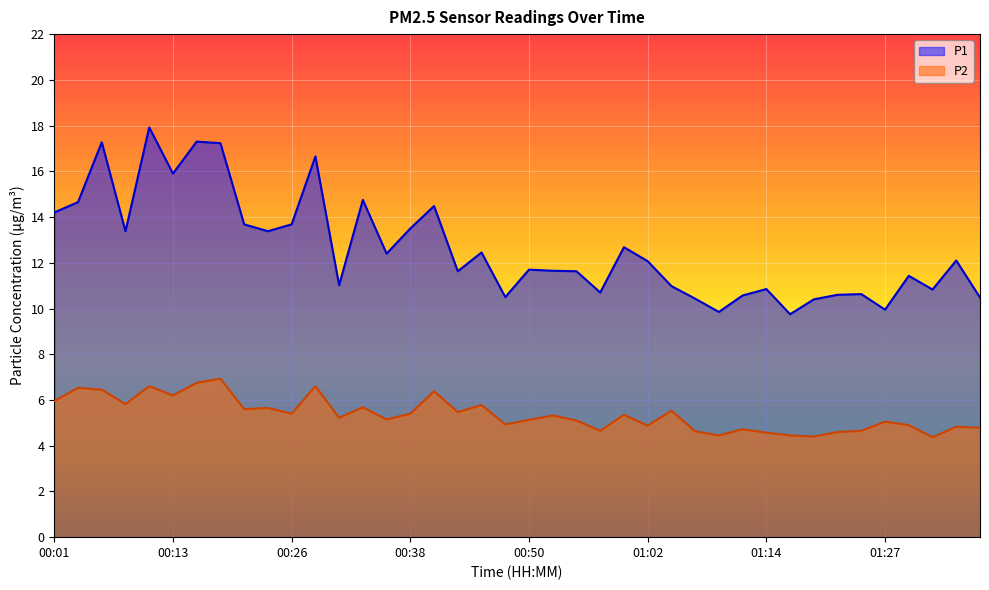

What is the label of the 8th point from the right?

01:19